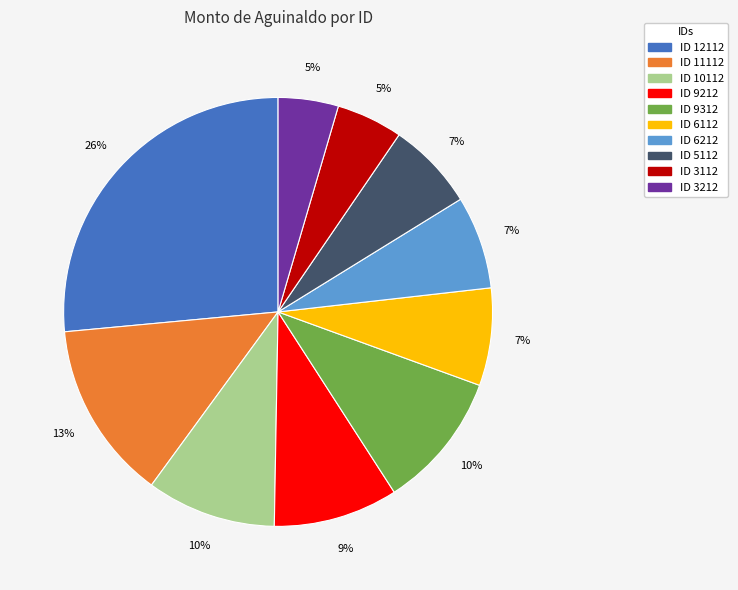

Is there a majority slice in this chart?

No